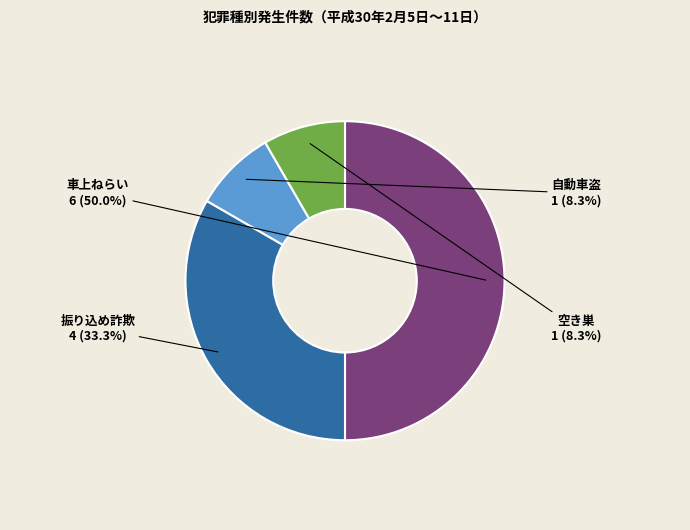

True or false: 車上ねらい accounts for 50% of the total.

True